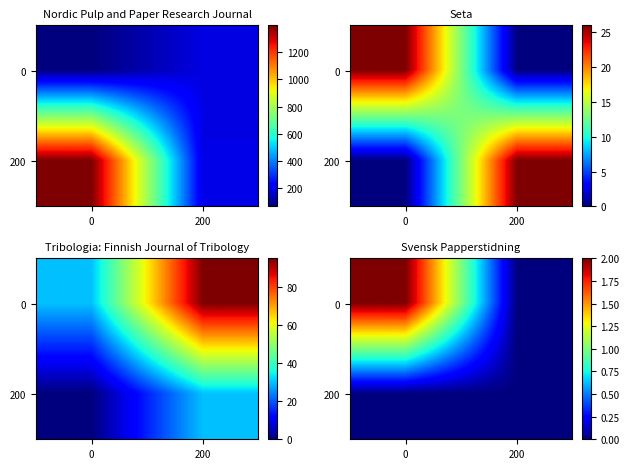

What value does the 0 series have at 0?

2